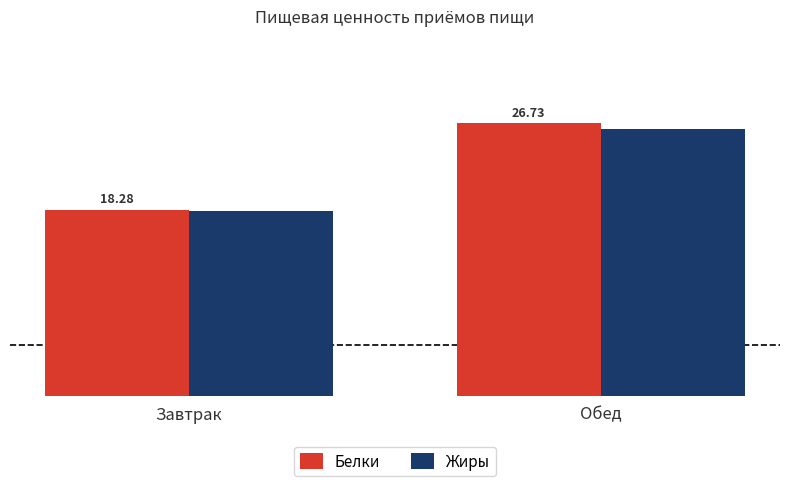

Which series has the largest total across all categories?

Белки